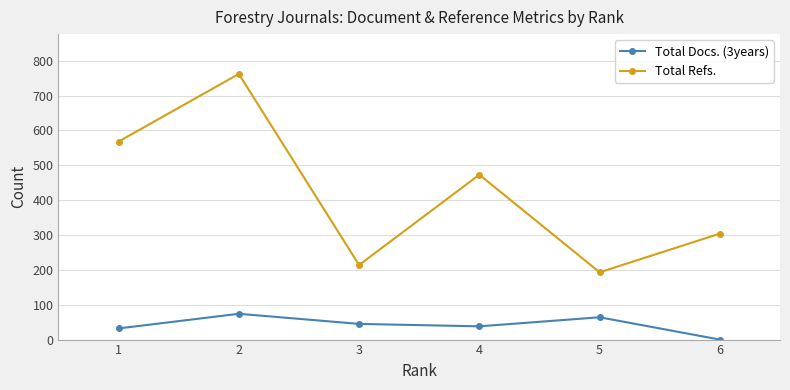

At which category does Total Refs. reach its first local peak?

2